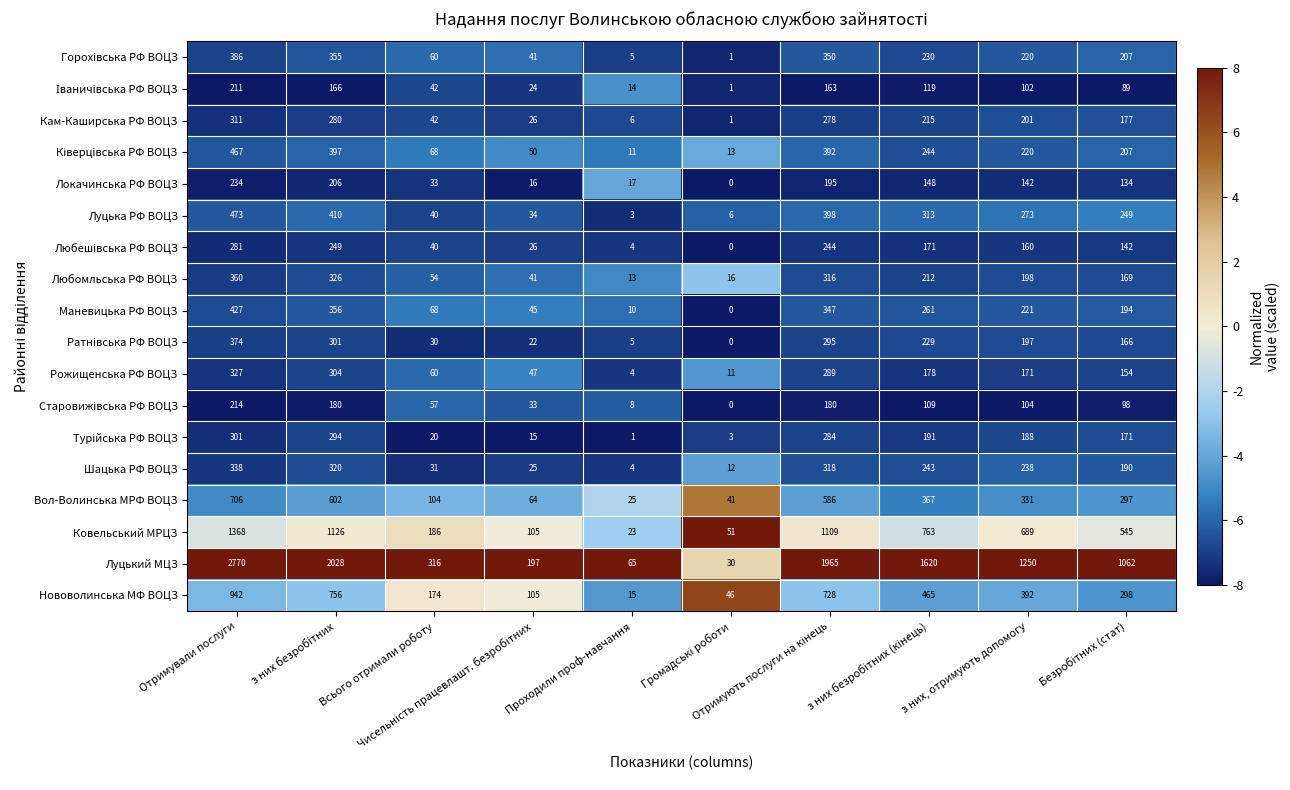

Which series has the largest range (max minus min)?

Луцький МЦЗ